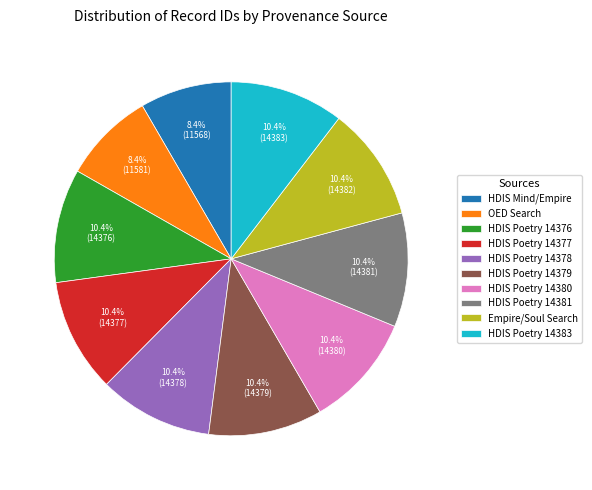

Combined, do HDIS Poetry 14378 and Empire/Soul Search account for over 50%?

No